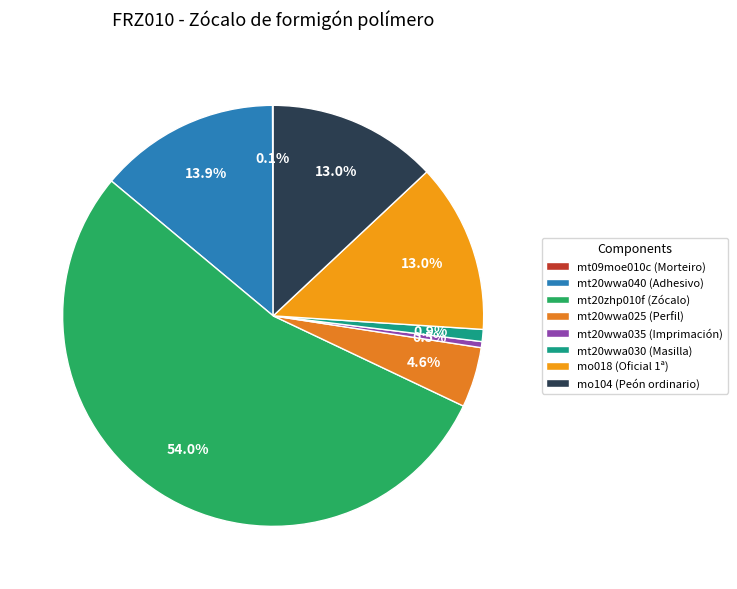

To the nearest percent, what is the difference between the largest and smallest slice percentages?

54%